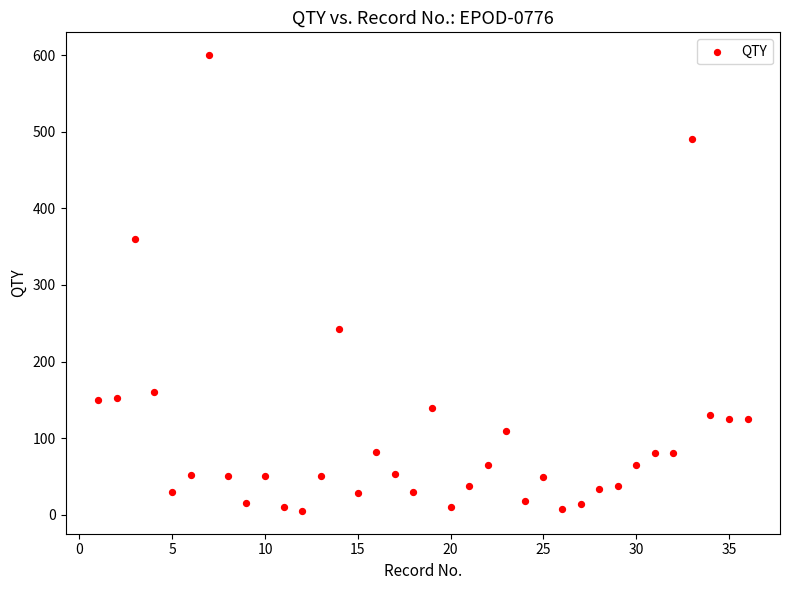

What is the range of Y values (max minus min)?

595